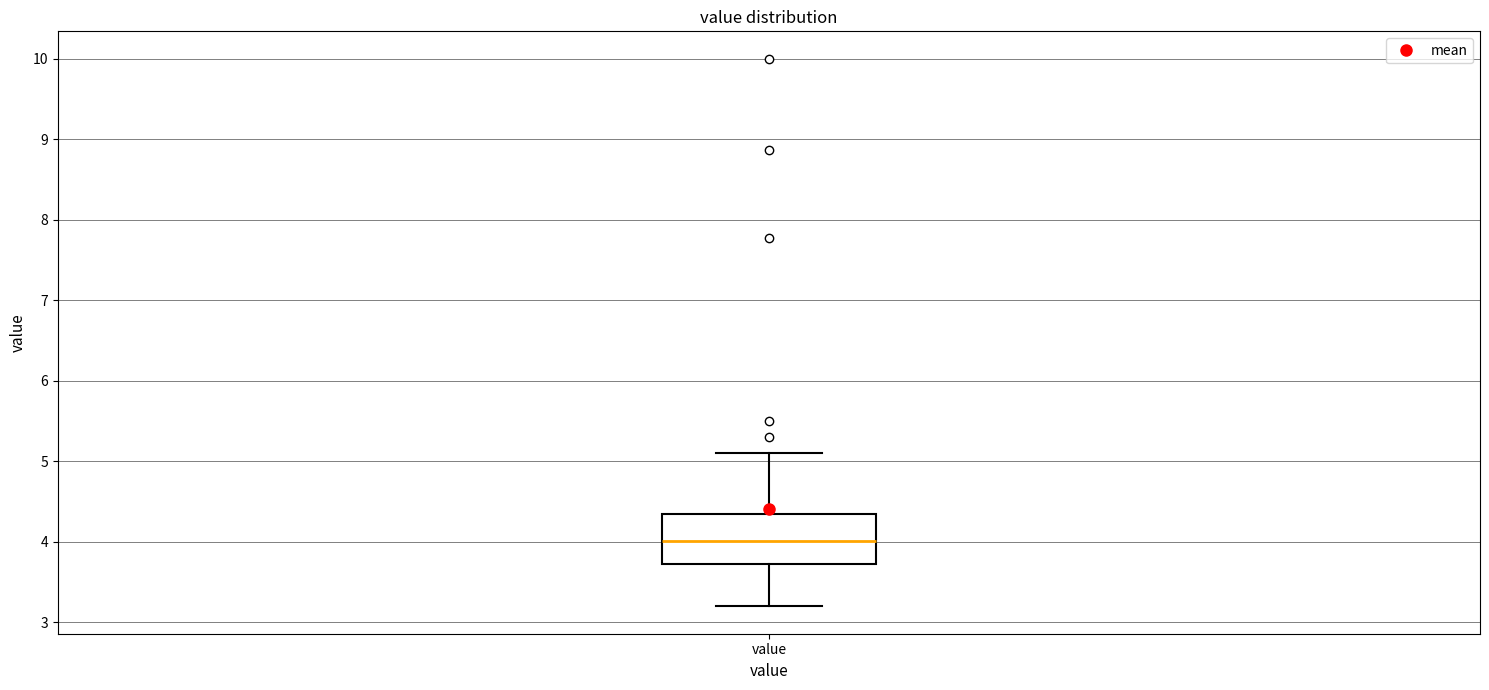

Read this box plot against the y-axis: the position of the median line, the range covered by the box, and the ends of both whiskers. The values are not printed on the chart, so give them approximately, as read against the axis.

median 4.0, box 3.7 to 4.3, whiskers 3.2 to 5.1